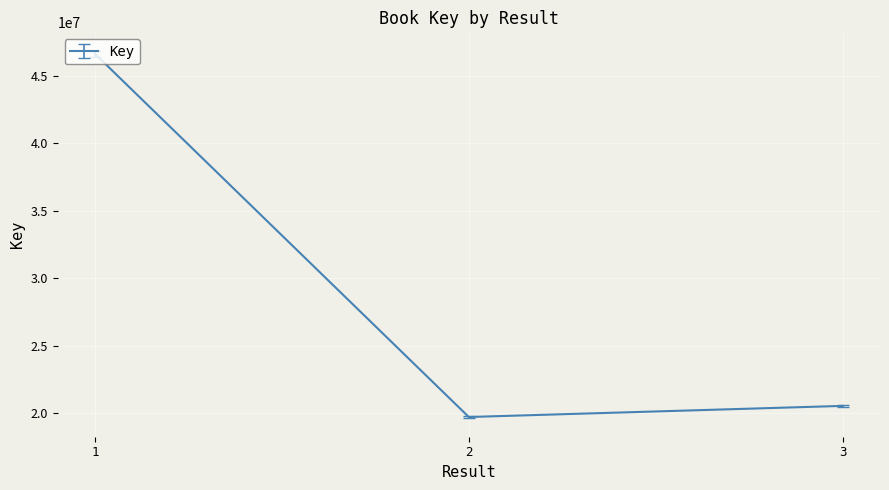

List the labels in order of value, smallest first.

2, 3, 1